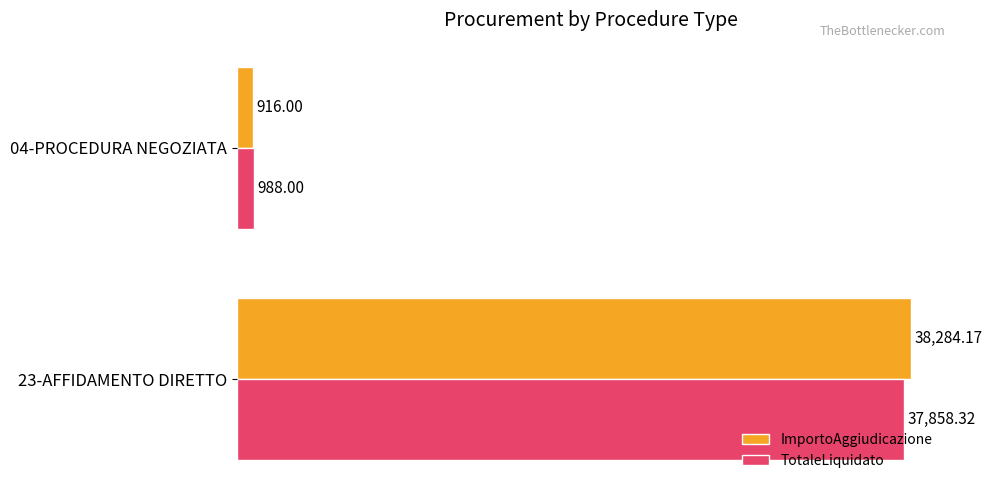

Which series has the widest spread of values?

ImportoAggiudicazione